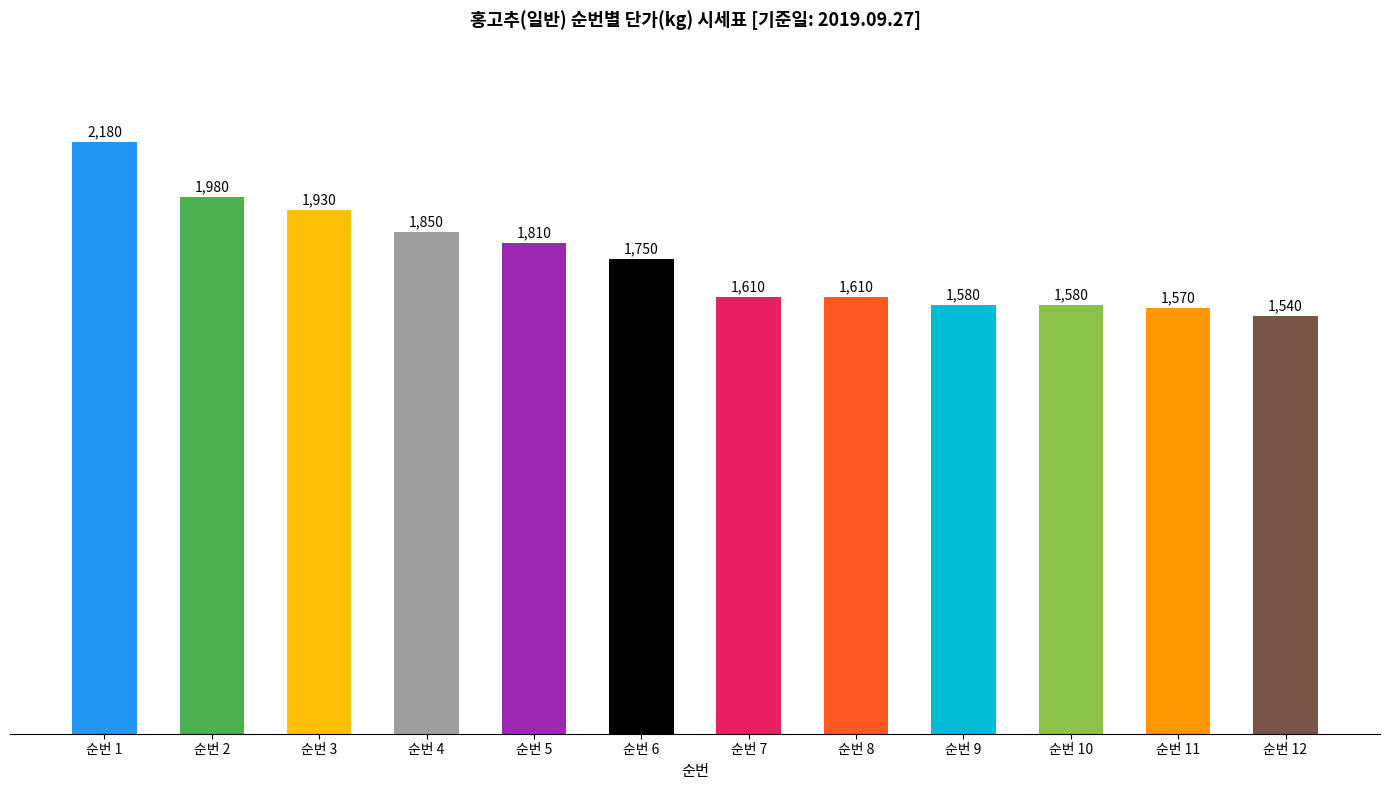

List the labels in order of value, smallest first.

12, 11, 9, 10, 7, 8, 6, 5, 4, 3, 2, 1